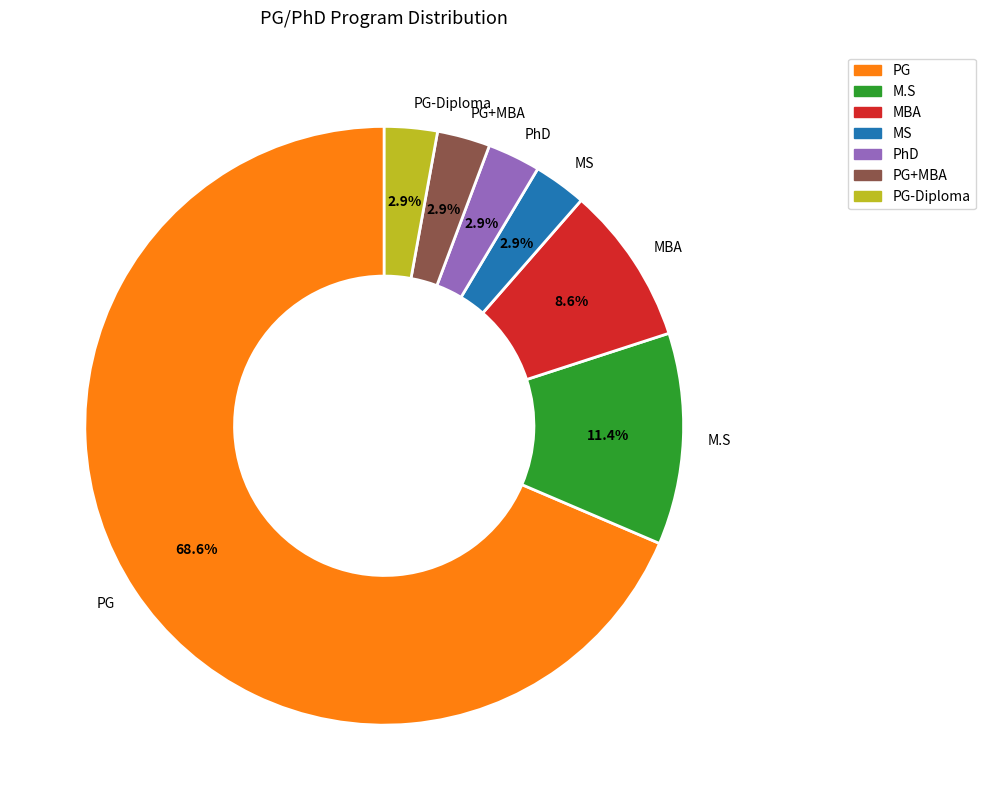

What is the largest slice in the pie chart?

PG